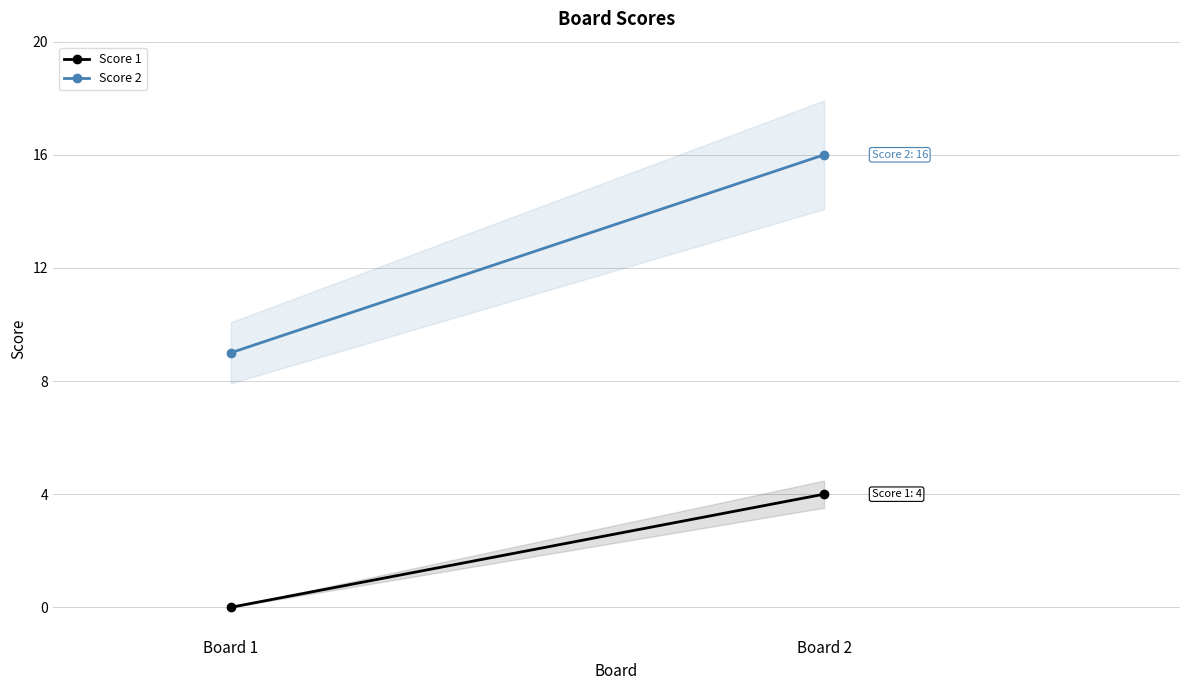

What are all the series names shown in the legend?

Score 1, Score 2